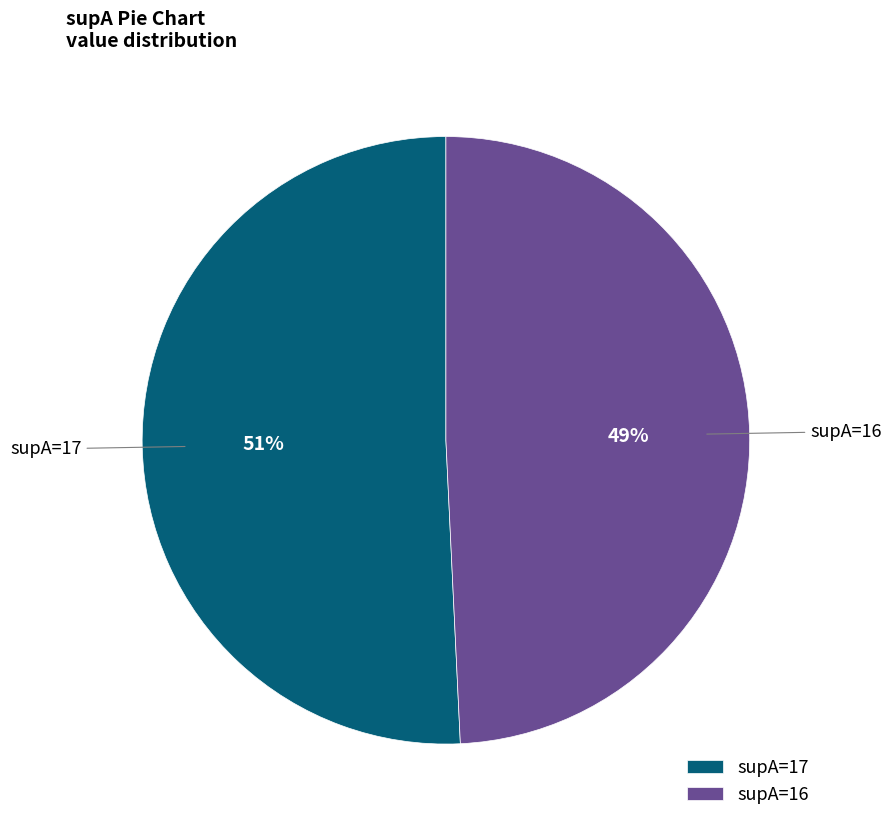

The supA=16 slice represents 49% of the pie. True or false?

True